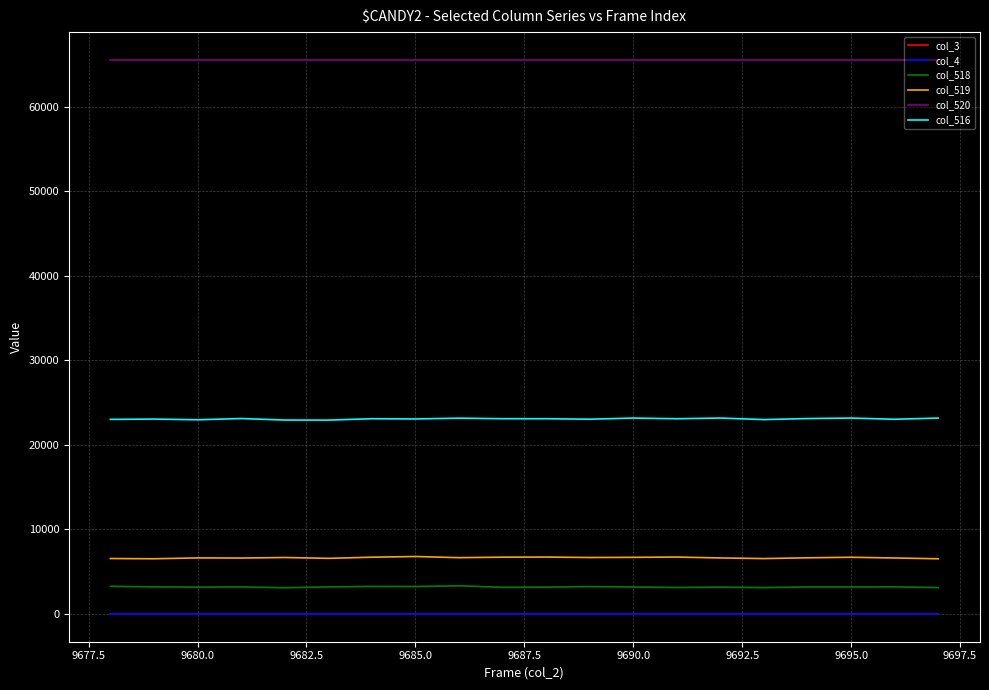

Does the chart display data point markers on the line(s)?

No